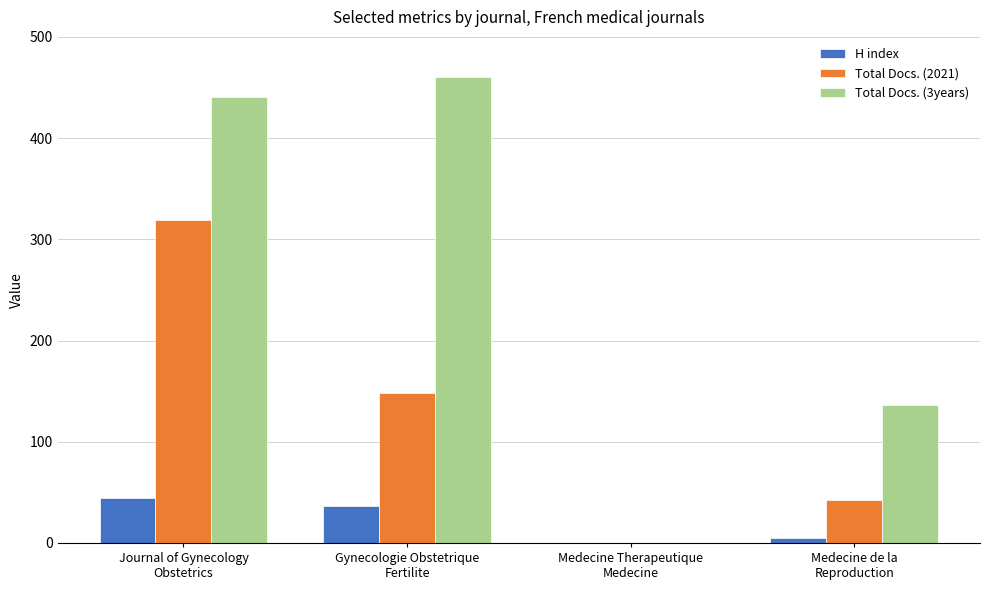

At which label does H index first exceed 37?

Journal of Gynecology
Obstetrics